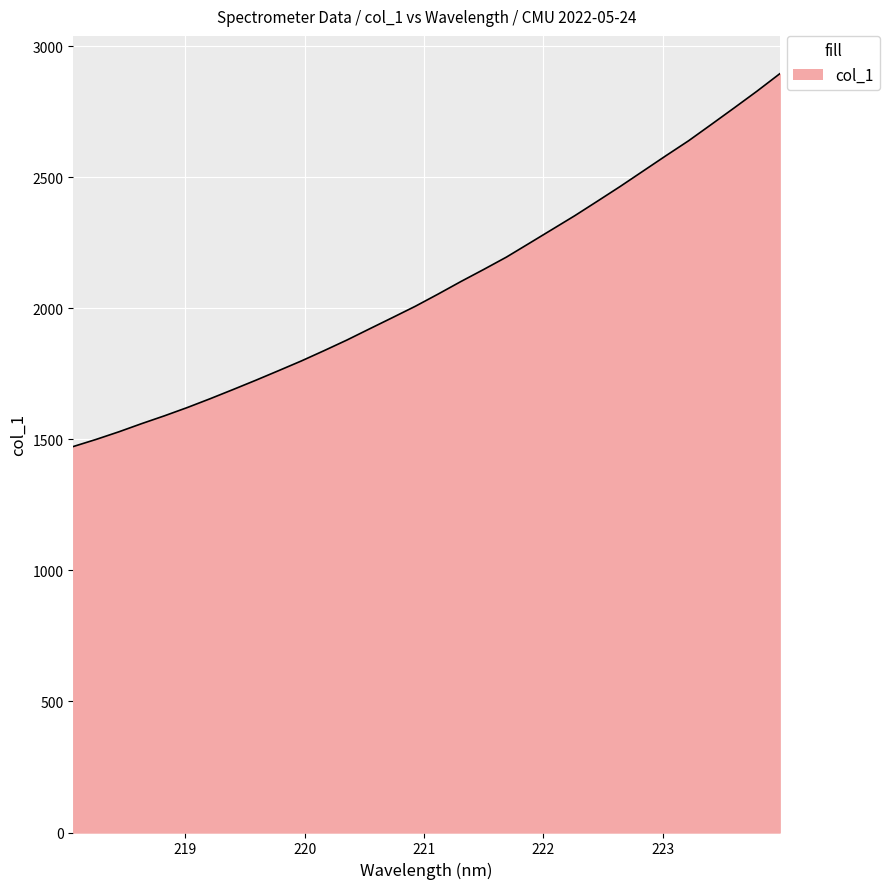

What is the greatest value displayed?

2895.6